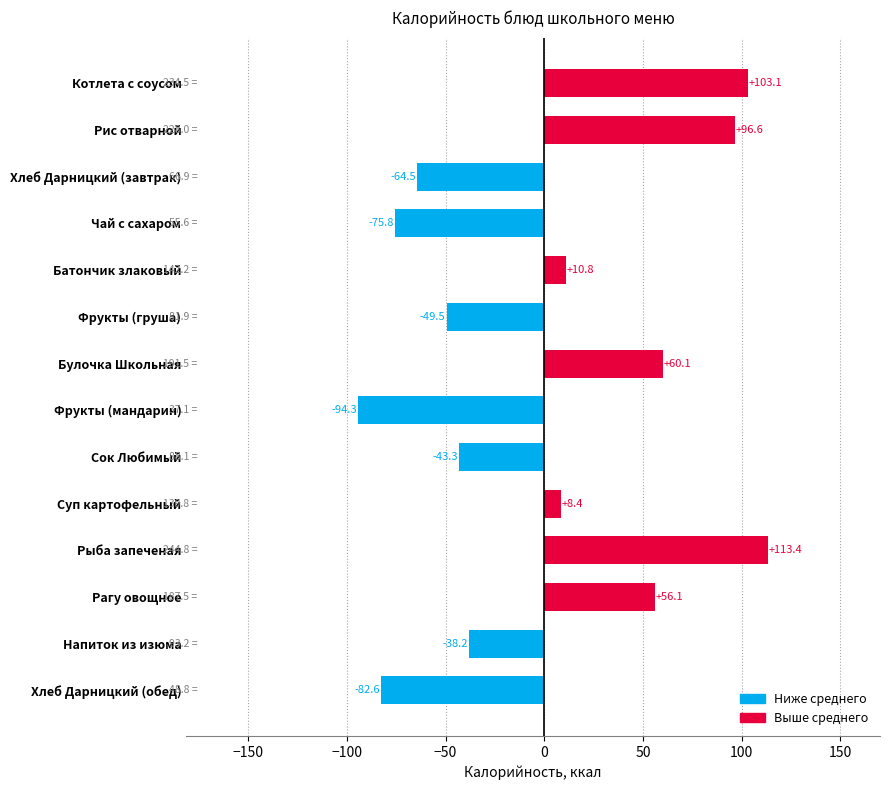

The chart shows a value of -20.7 at Напиток из изюма. True or false?

False